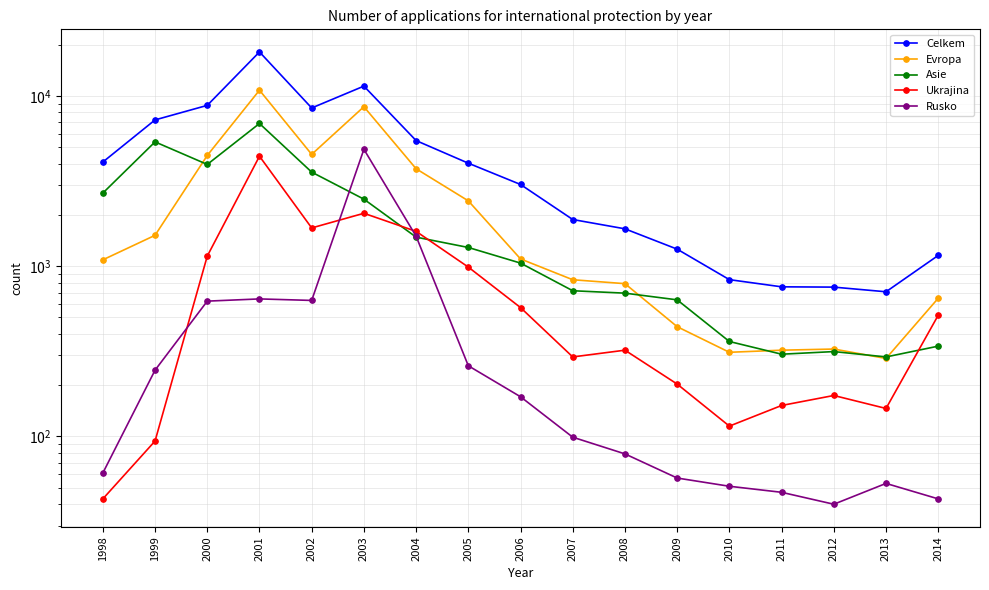

What is the difference between the maximum and minimum values in the Evropa series?

10502